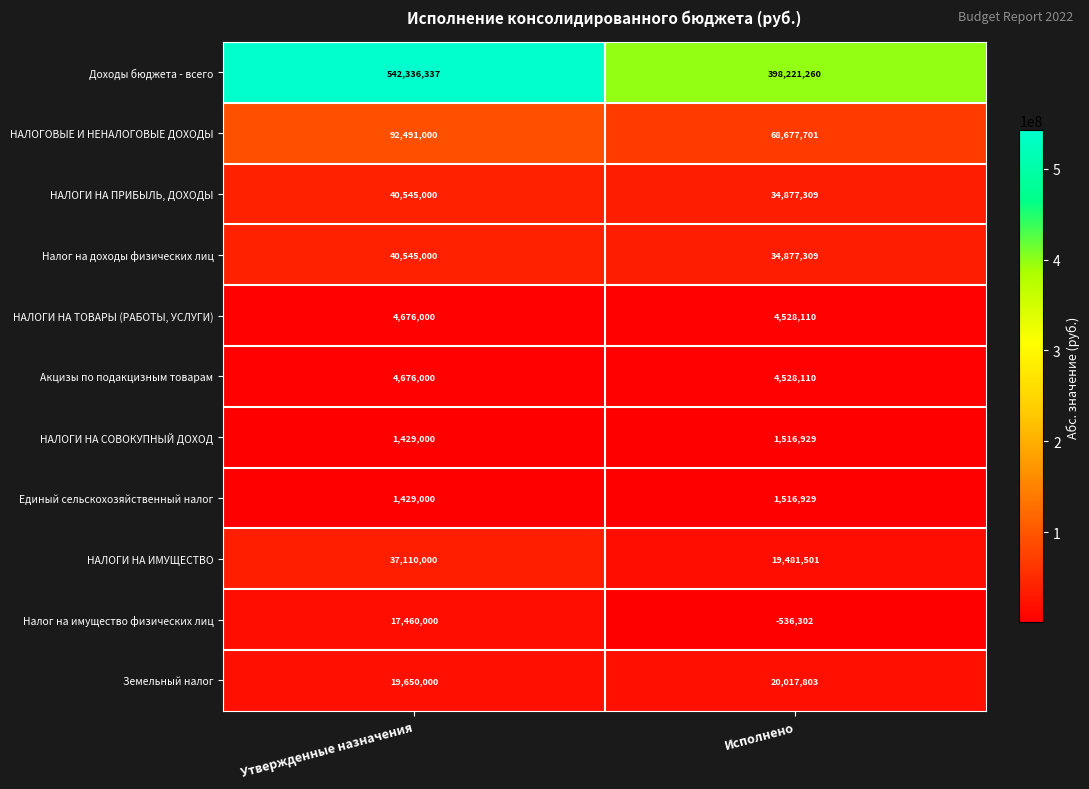

Which label corresponds to the largest value in the chart?

Утвержденные назначения